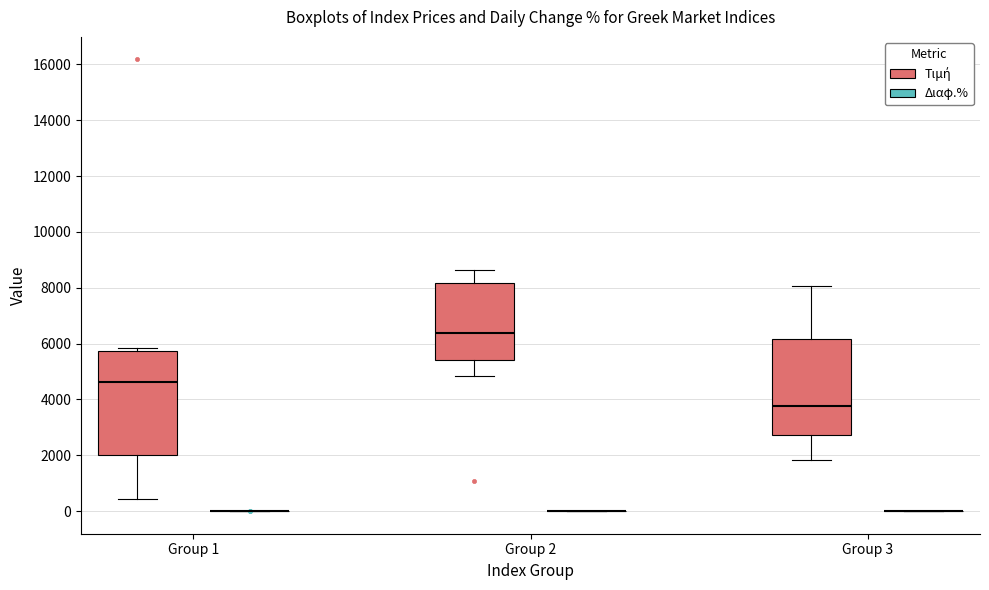

Comparing the boxes themselves (not the whiskers), which one is the tallest?

Group 1 (Τιμή)